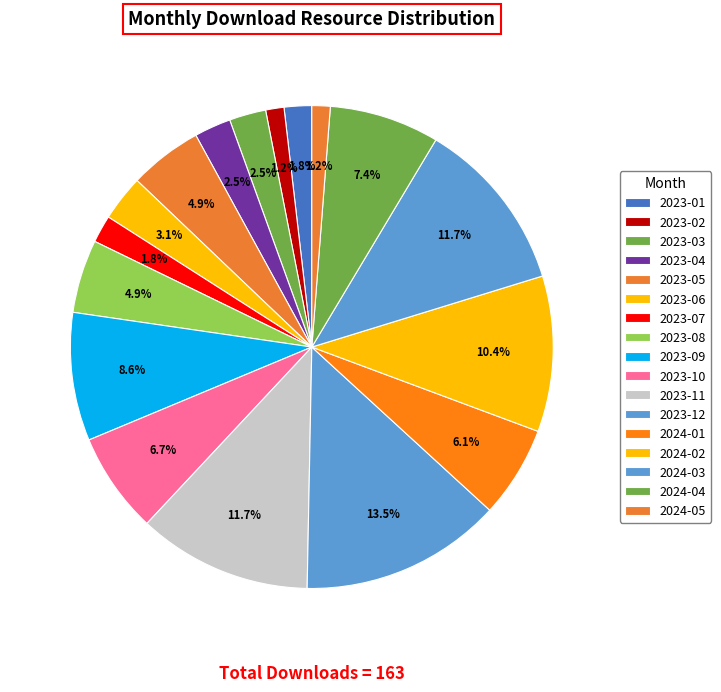

To the nearest percent, what percentage of the pie is 2023-06?

3%